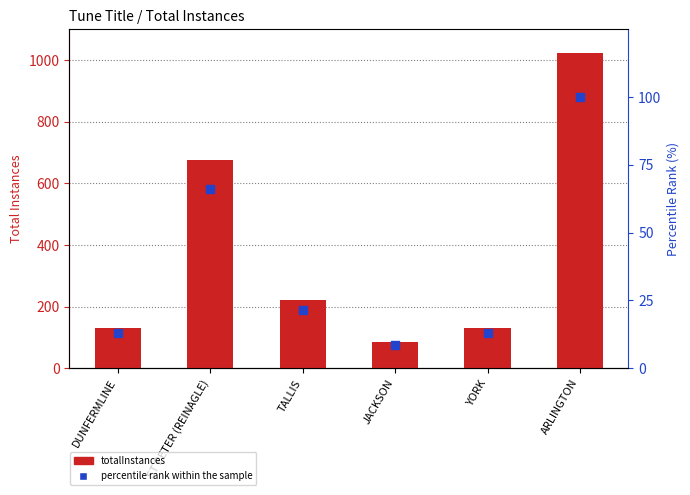

Which series contains the lowest Y value?

percentile rank within the sample